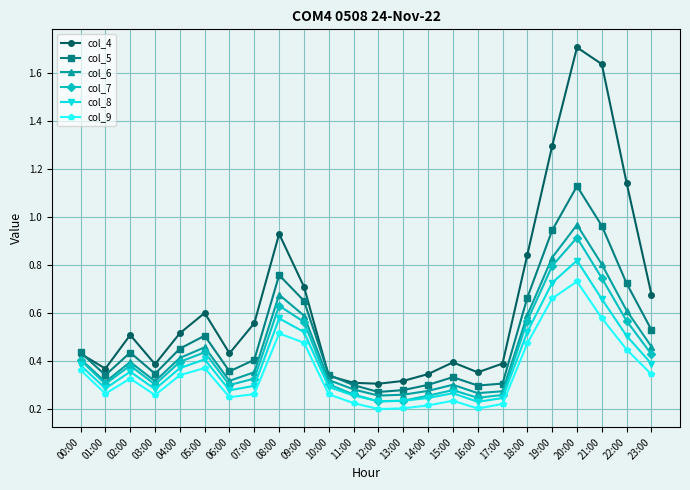

Is the value of col_9 at 01:00 greater than the value of col_6 at 05:00?

No